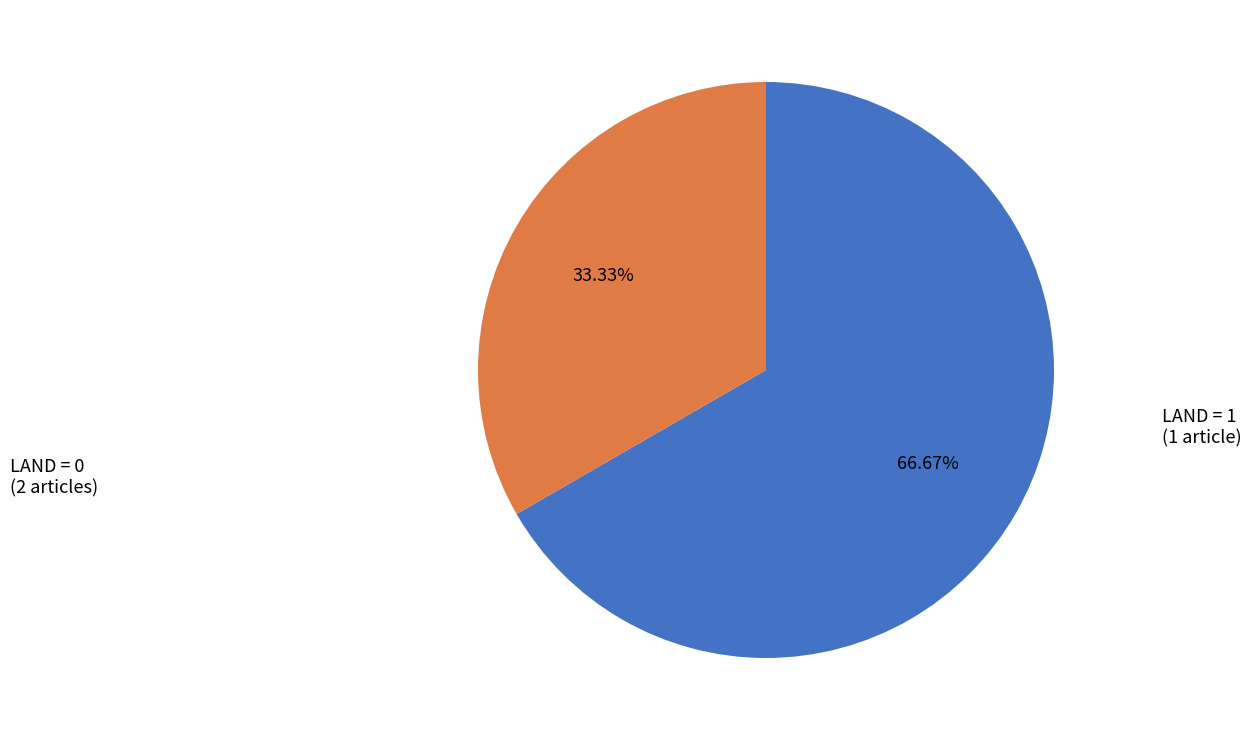

How many slices are in this pie chart?

2